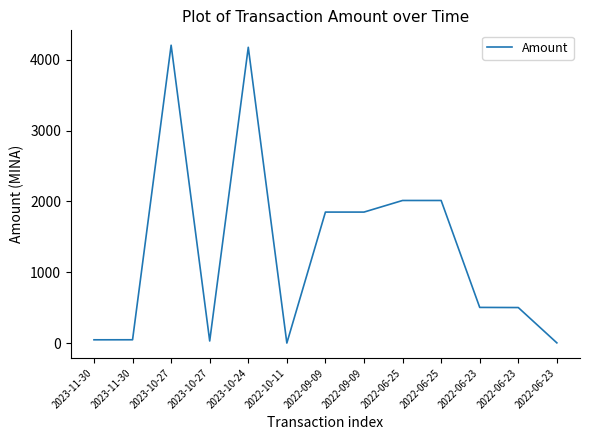

How many lines are shown in the chart?

1